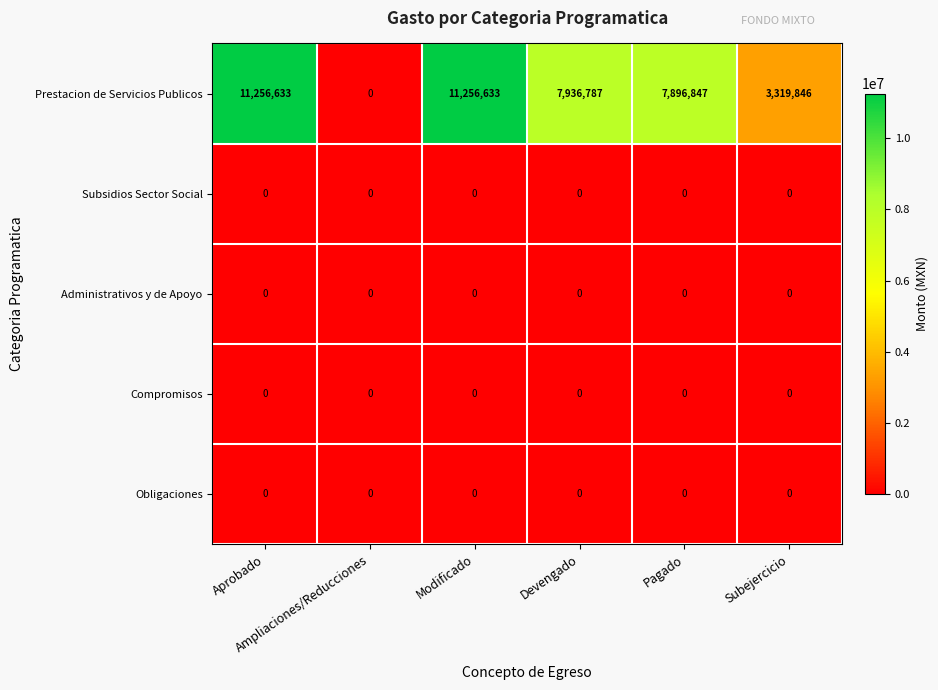

What is the maximum value shown in the chart?

11256633